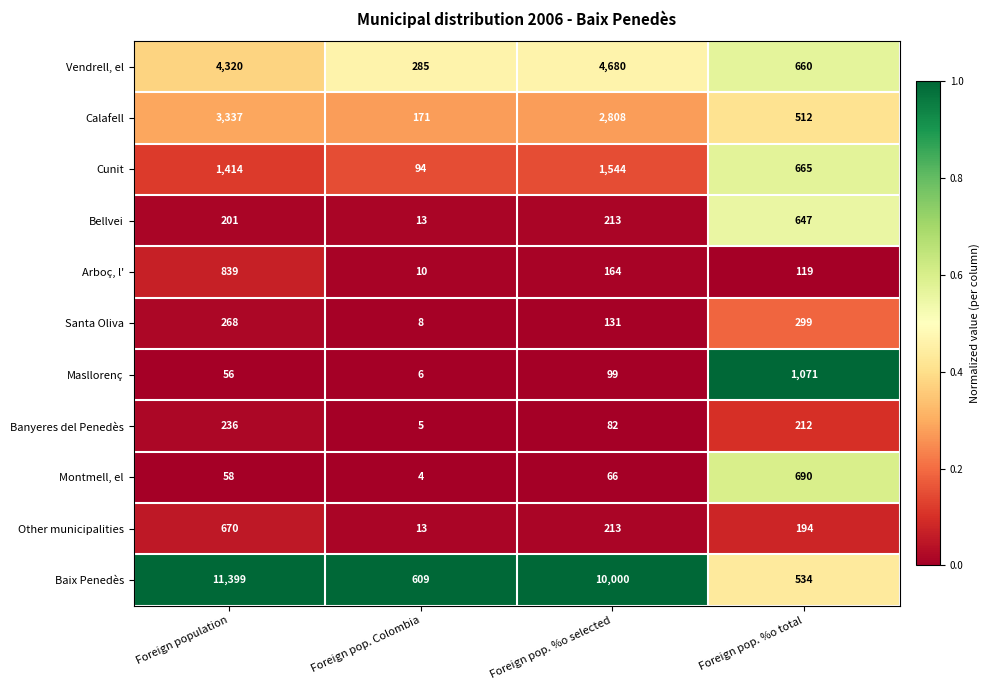

What is the difference between the highest and lowest values at Foreign pop. Colombia?

605